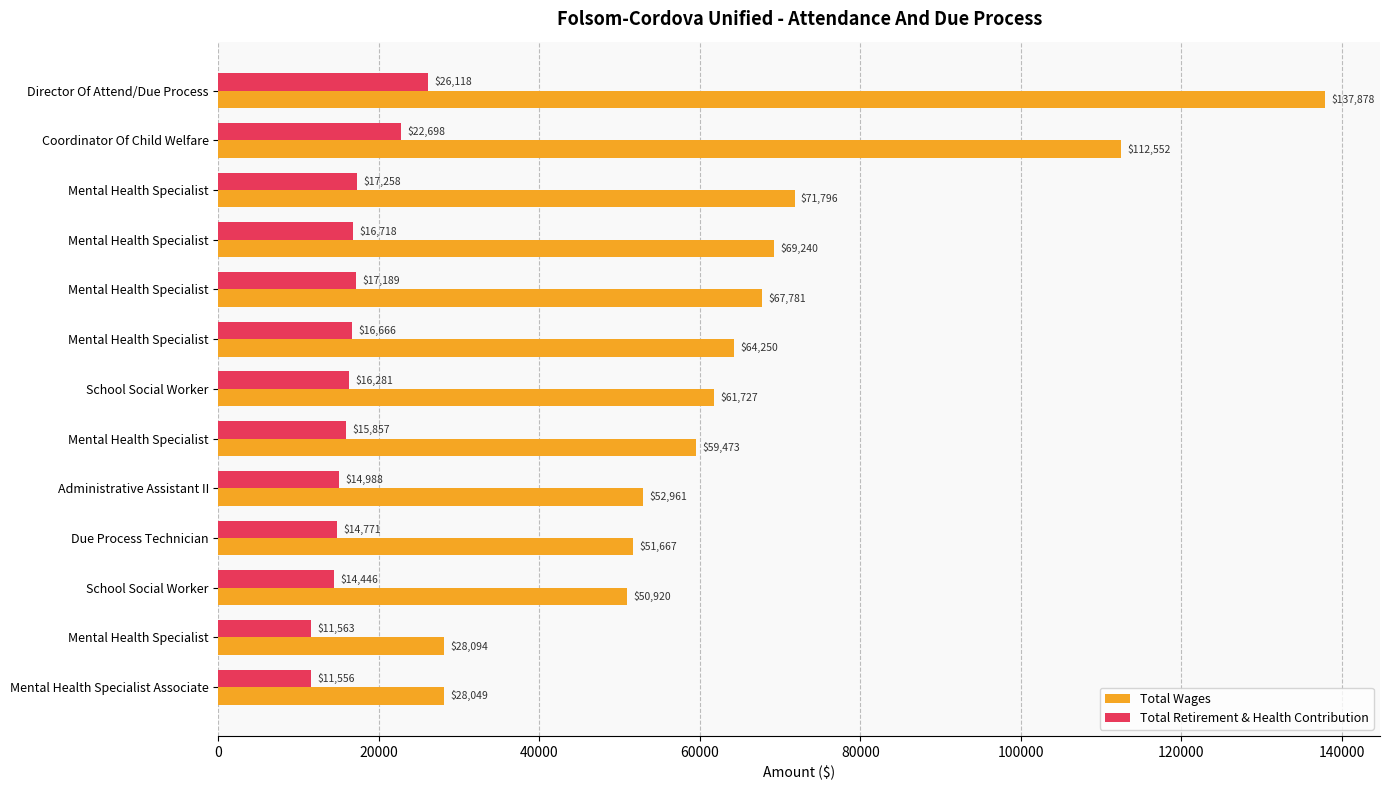

What is the minimum value for Total Retirement & Health Contribution?

11556